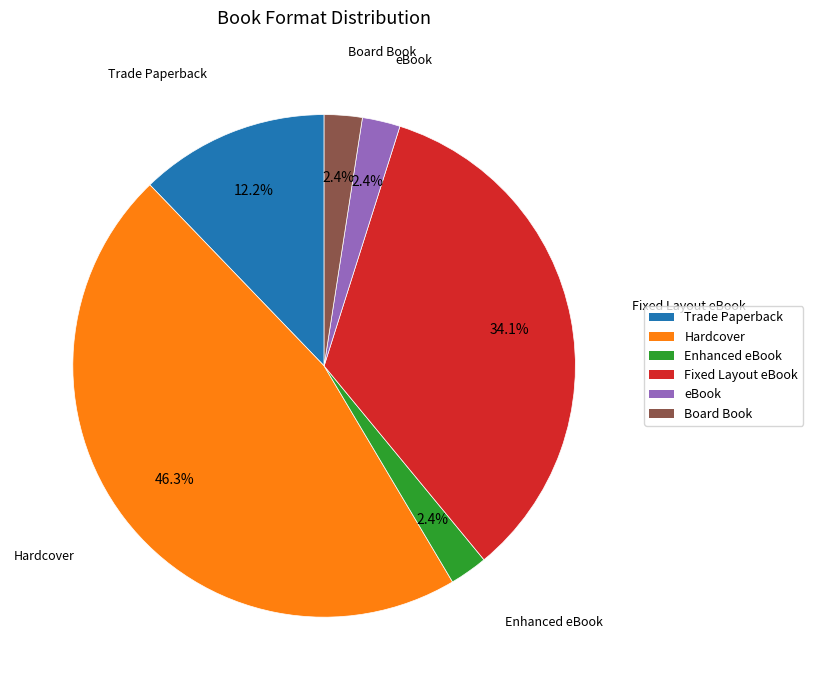

Is it true that Board Book is 14% of the pie?

False